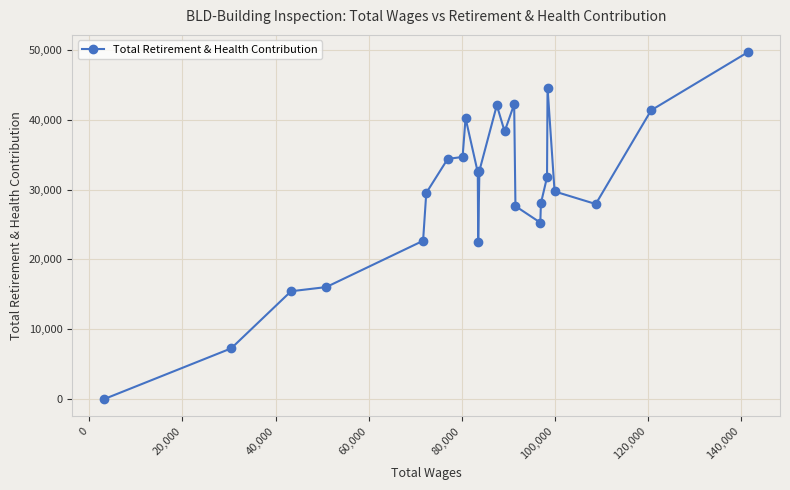

What is the difference between the maximum and minimum values?

49698